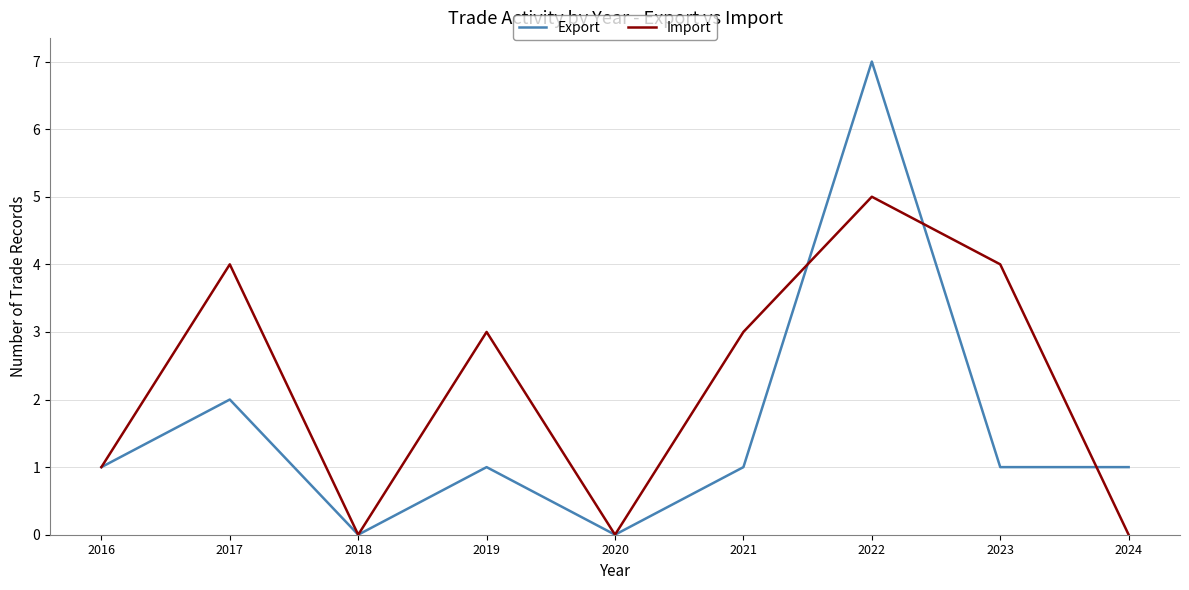

How many lines are shown in the chart?

2